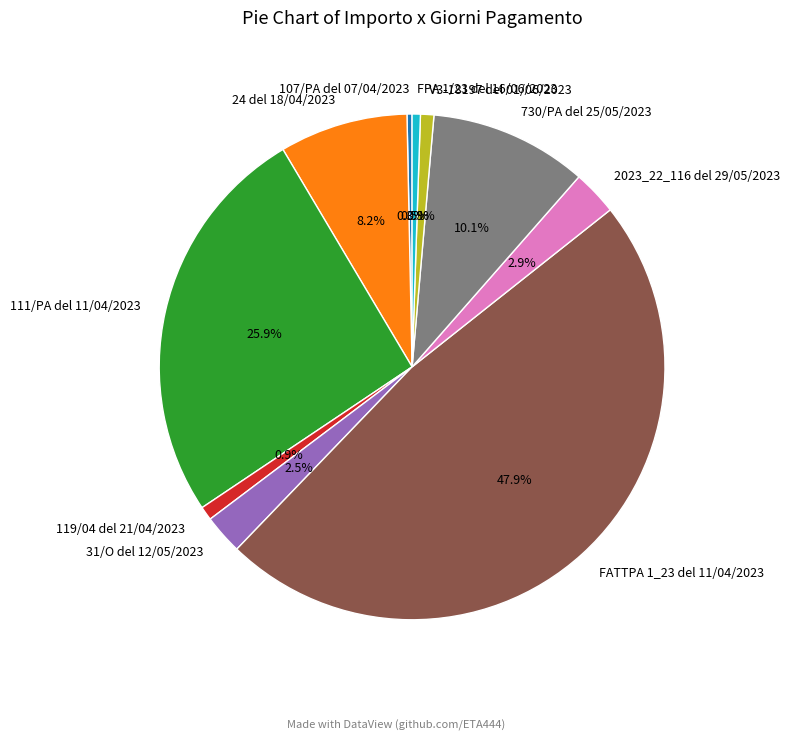

Combined, do V3-18197 del 01/06/2023 and 119/04 del 21/04/2023 account for over 50%?

No